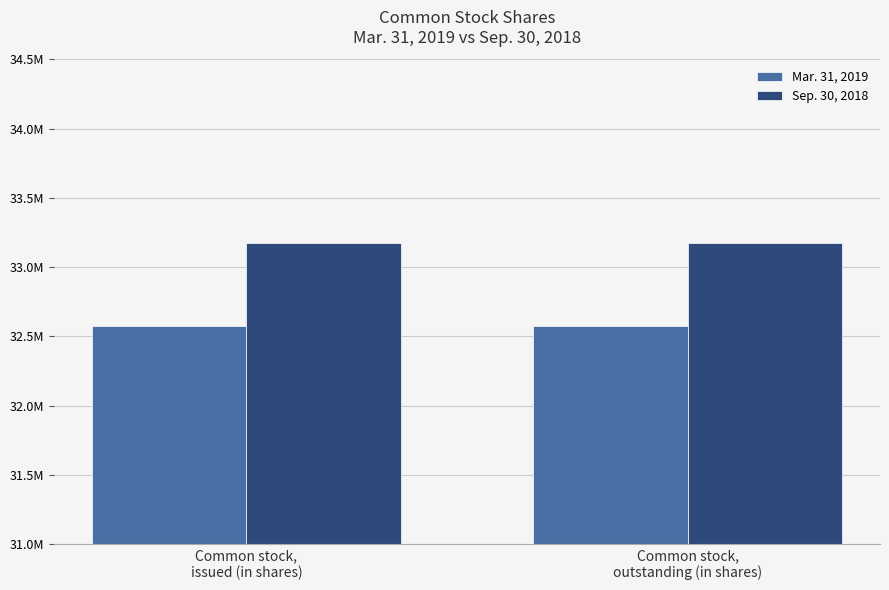

Is the value of Sep. 30, 2018 at Common stock,
issued (in shares) greater than the value of Mar. 31, 2019 at Common stock,
outstanding (in shares)?

Yes